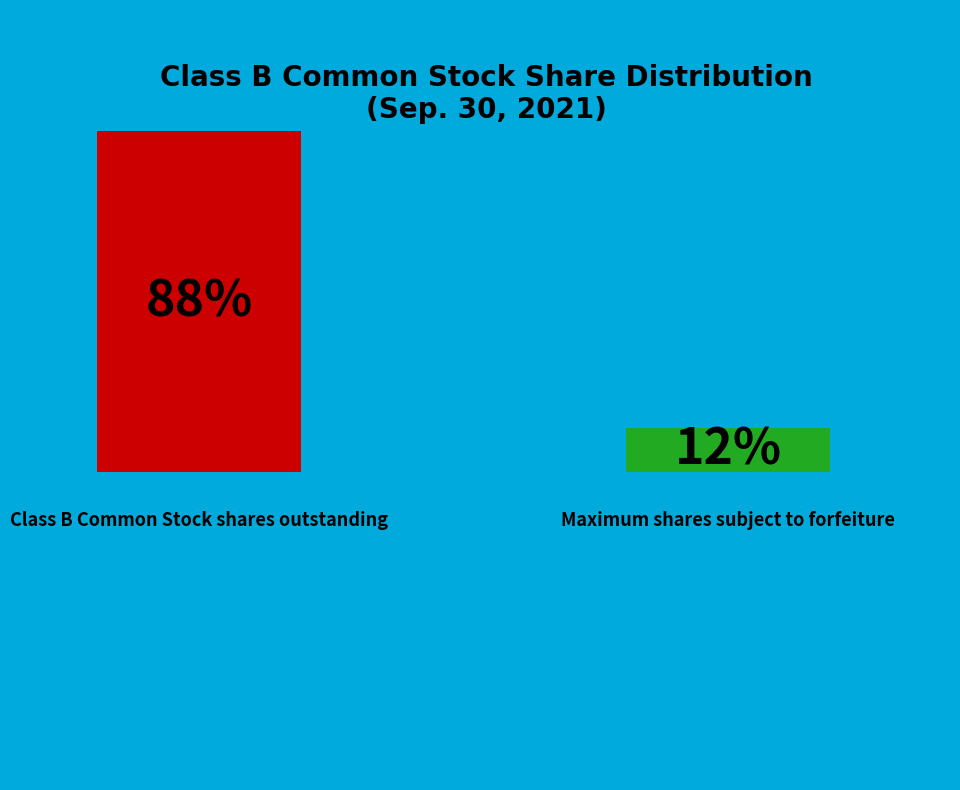

Is there a majority slice in this chart?

Yes